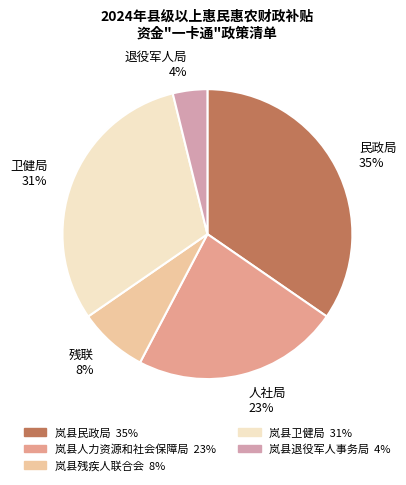

Does any single category account for the majority?

No